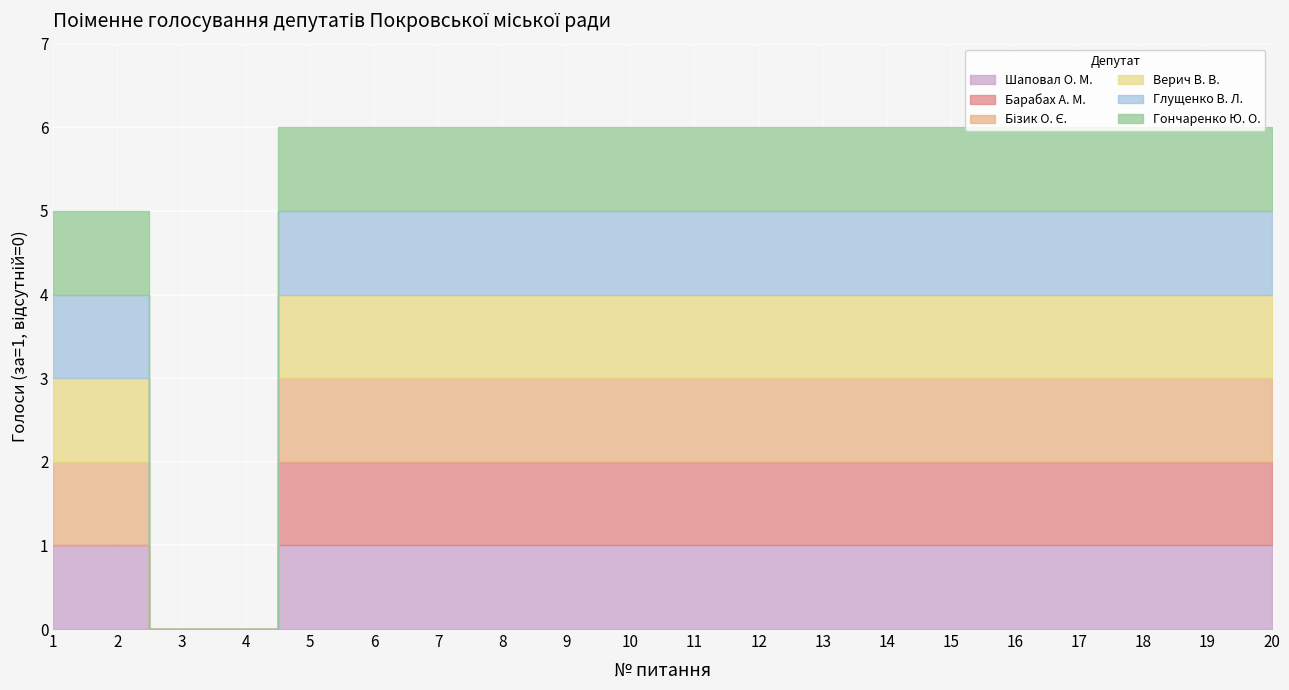

True or false: Верич В. В. and Гончаренко Ю. О. intersect in this chart.

False